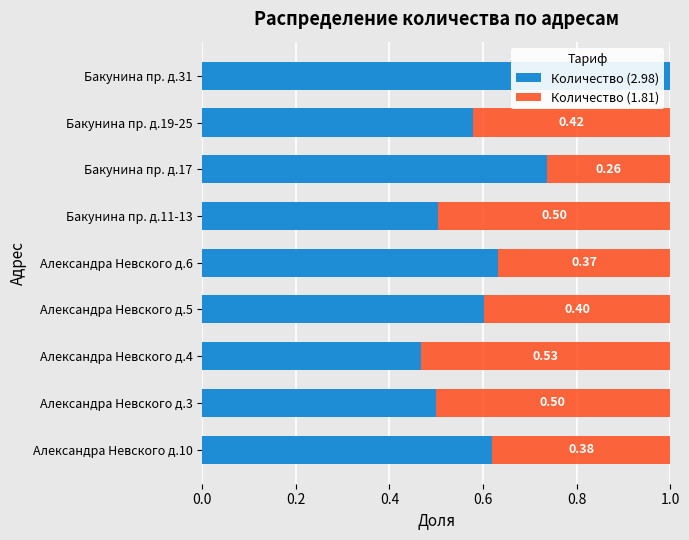

How many series are shown in this chart?

2